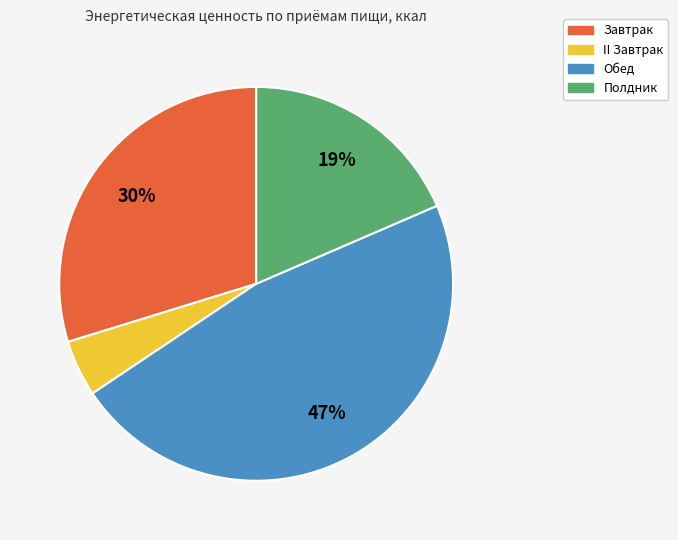

Between Полдник and Завтрак, which is larger?

Завтрак